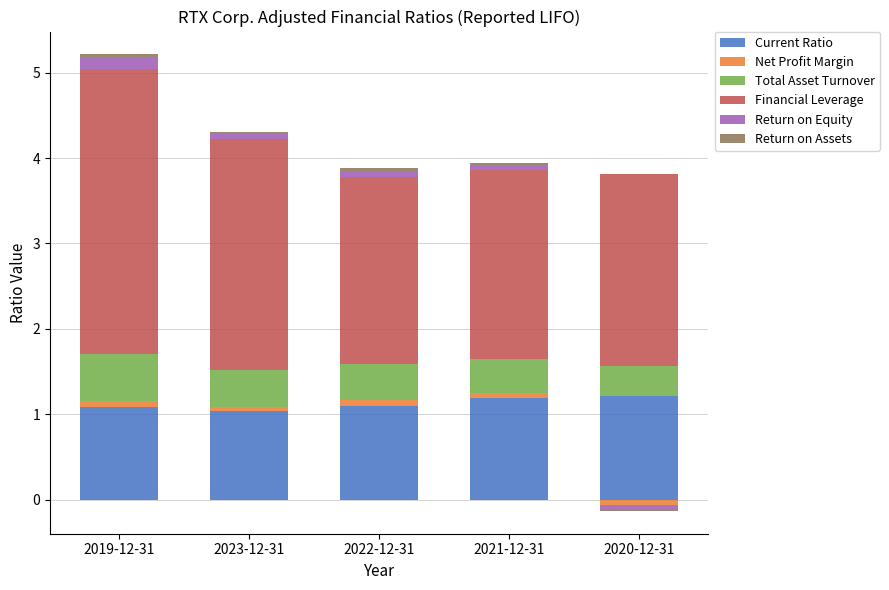

True or false: Current Ratio has a value of 0.4 at 2019-12-31.

False